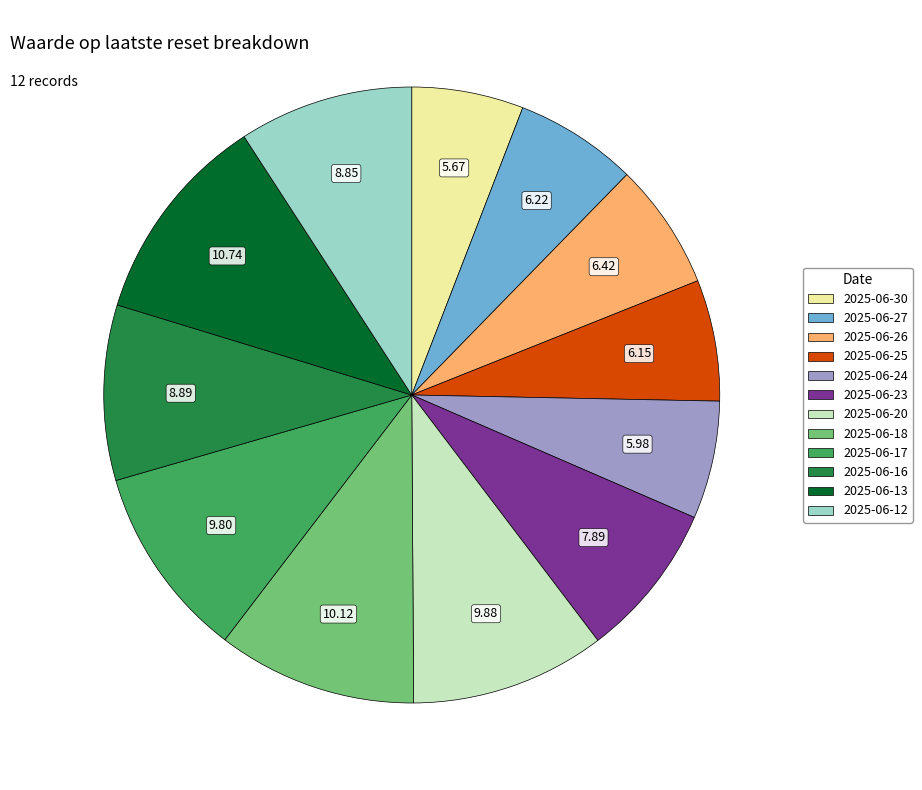

Does 2025-06-25 represent more than half of the total?

No